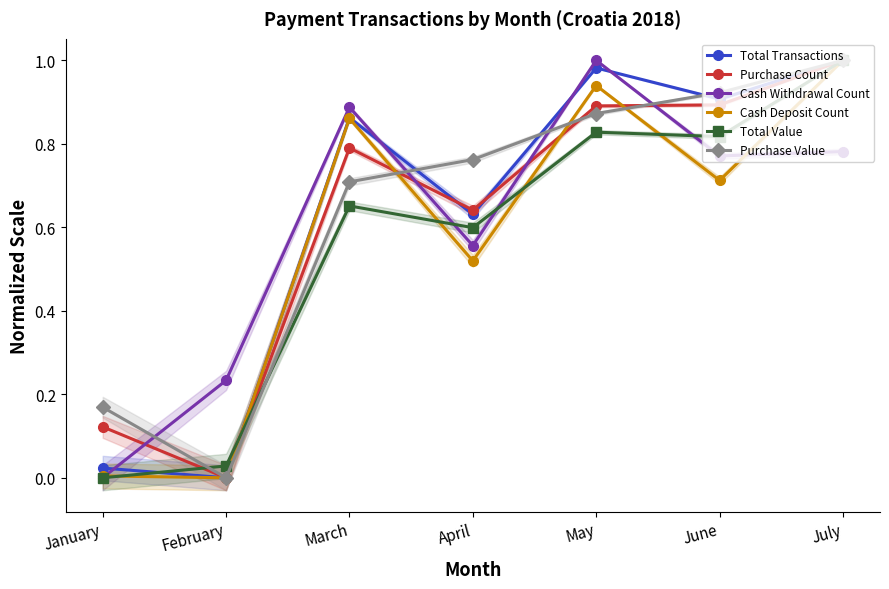

True or false: Cash Withdrawal Count and Purchase Count intersect in this chart.

True